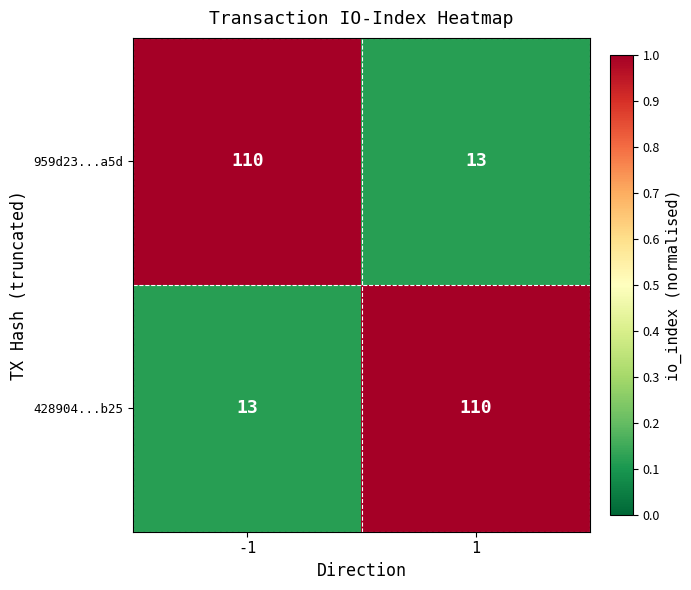

Is it true that 959d23...a5d equals 110 at -1?

True